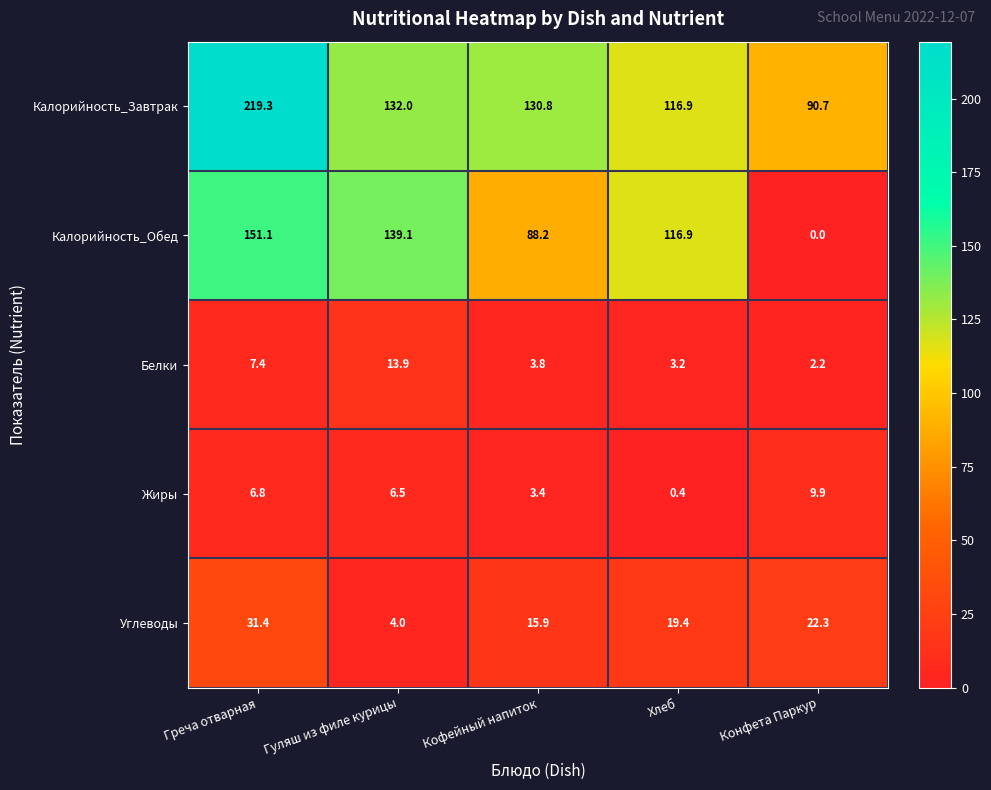

Rank the series at Греча отварная from lowest to highest value.

Жиры, Белки, Углеводы, Калорийность_Обед, Калорийность_Завтрак